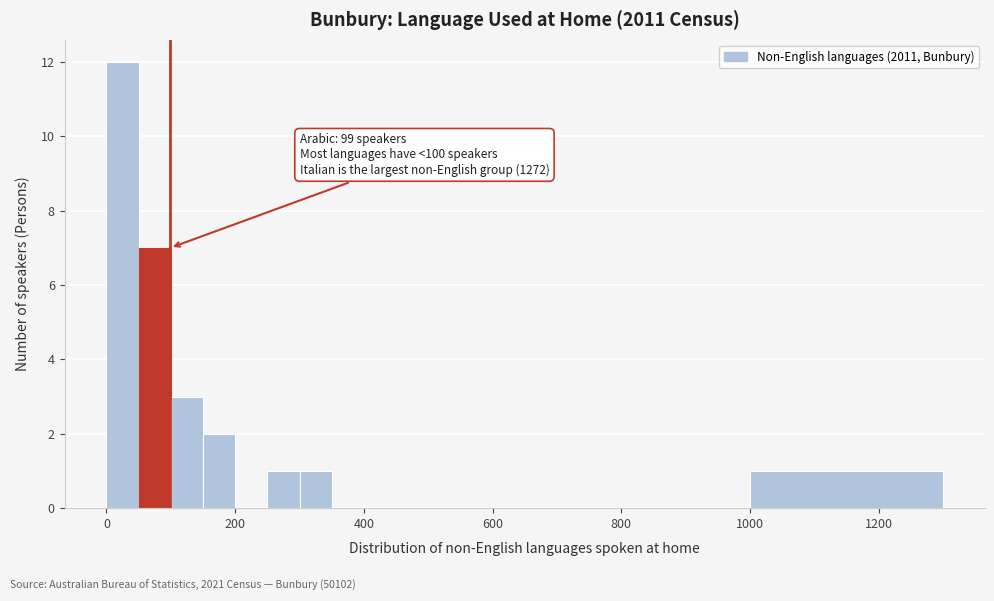

Around what value on the x-axis is the tallest bar? Give the approximate position of its centre, as read against the axis.

20